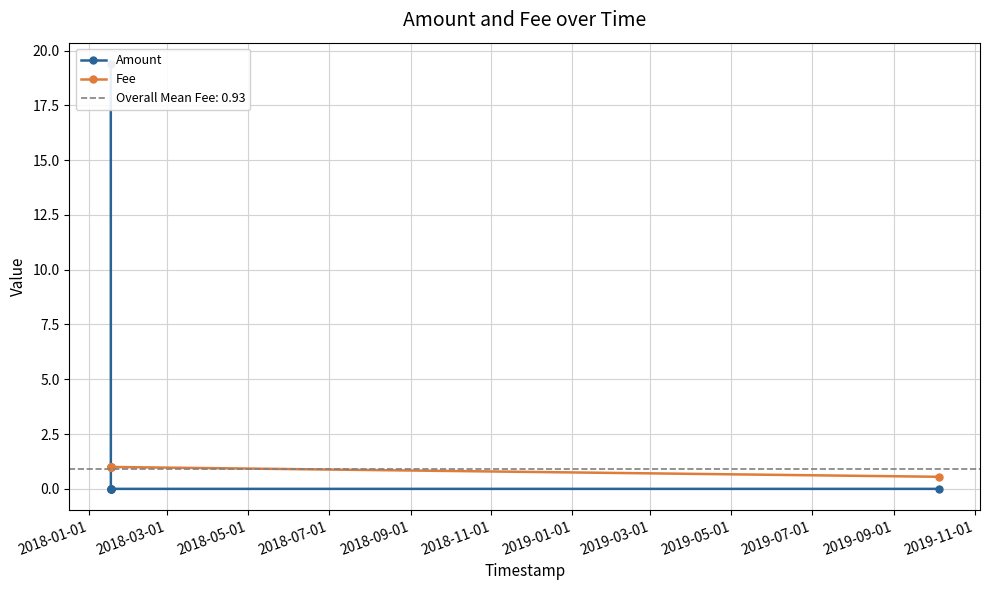

What is the minimum value for Fee?

0.6